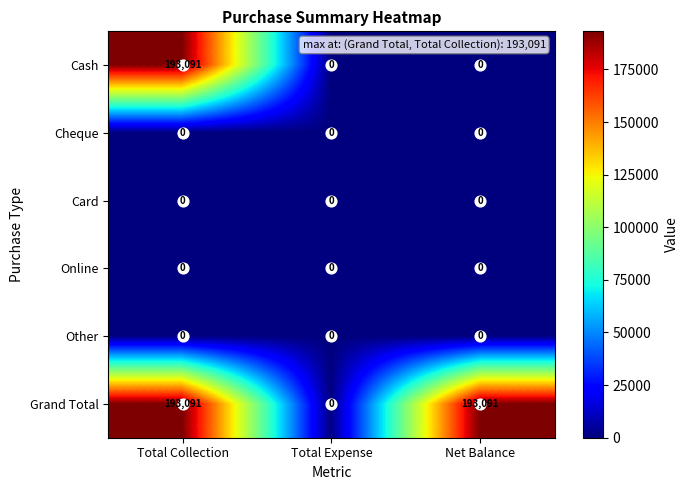

At which label is Cheque closest to 0?

Total Collection